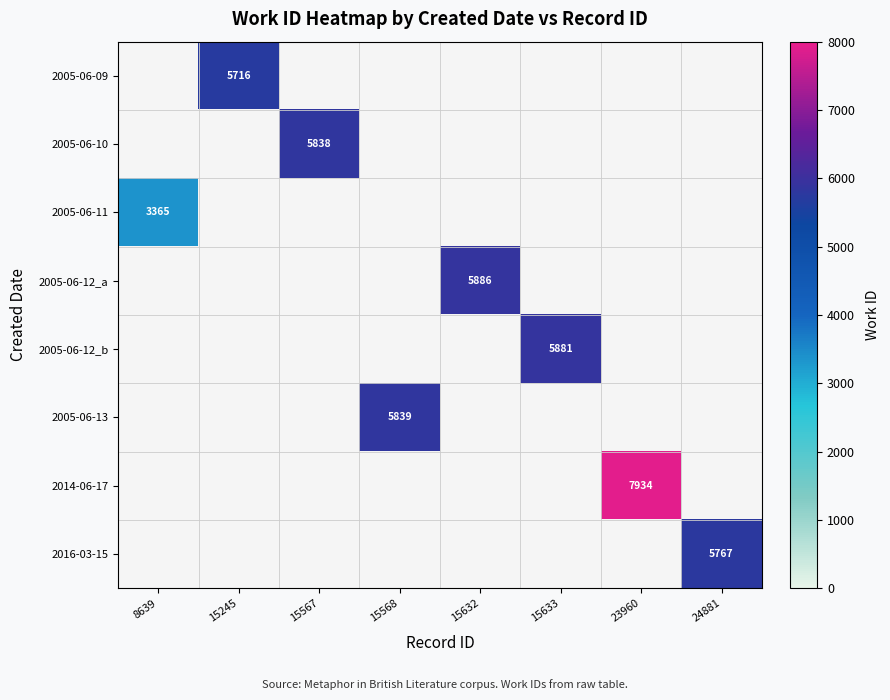

Is it true that 2005-06-13 equals 7968.6 at 15568?

False